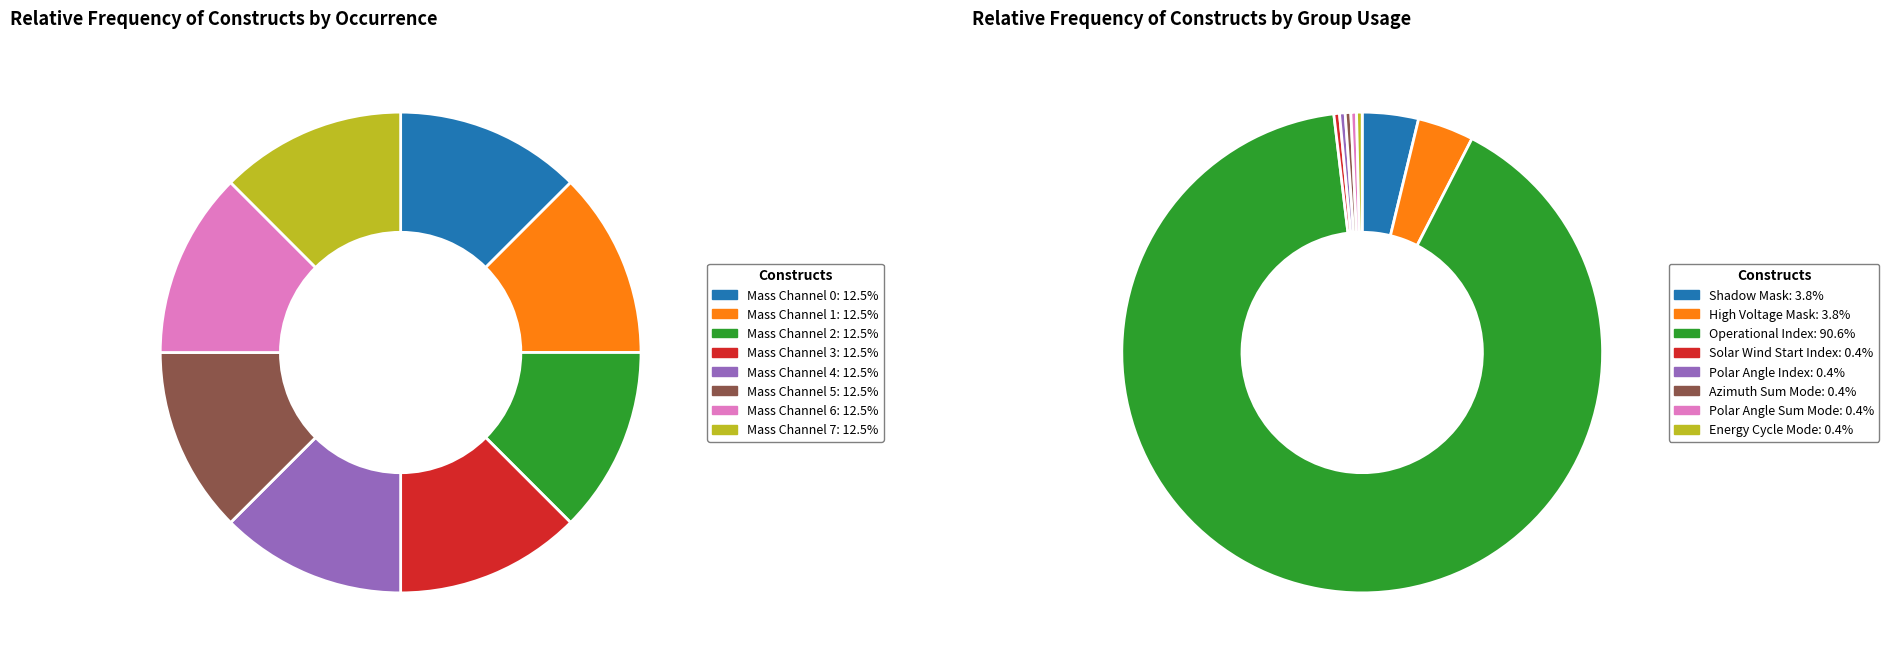

How many segments does this pie chart have?

8